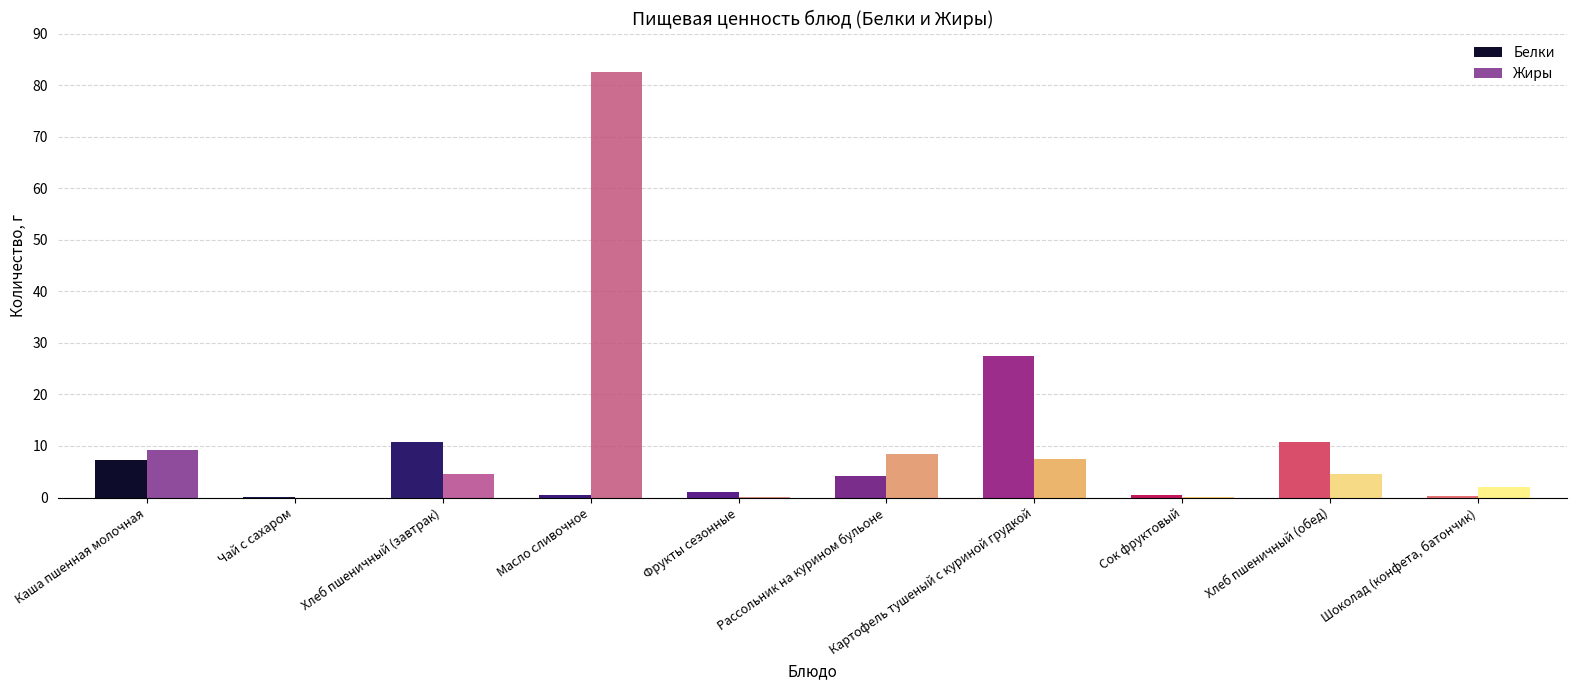

Which has a higher value, Чай с сахаром or Сок фруктовый?

Сок фруктовый